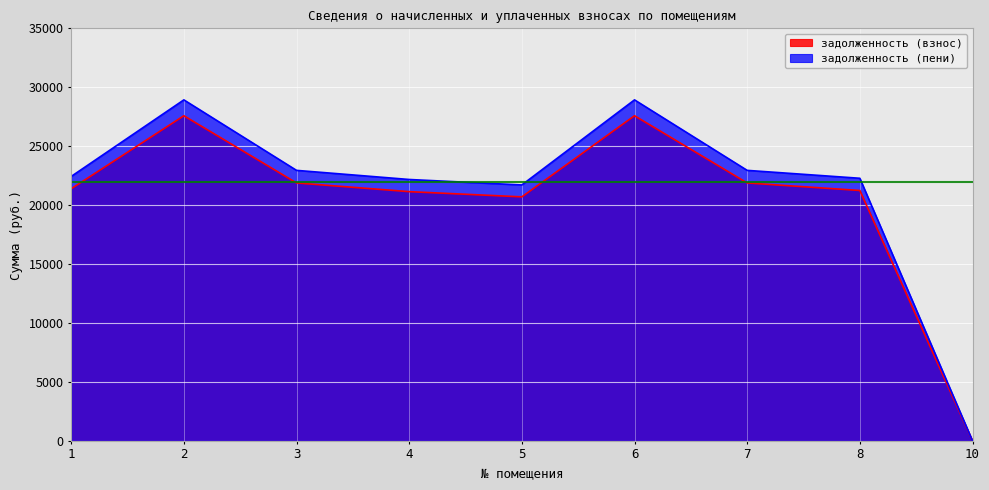

What is the maximum value shown in the chart?

28929.7